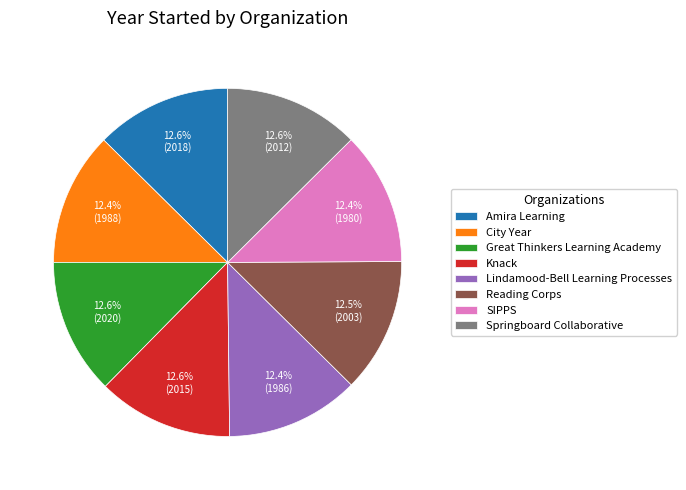

How many slices are in this pie chart?

8